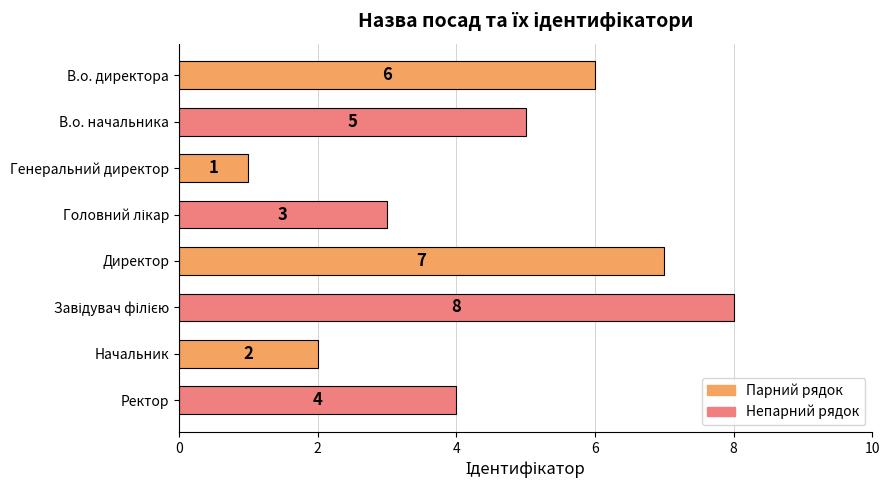

Reading top to bottom, what are all the values shown in this chart?

6	5	1	3	7	8	2	4